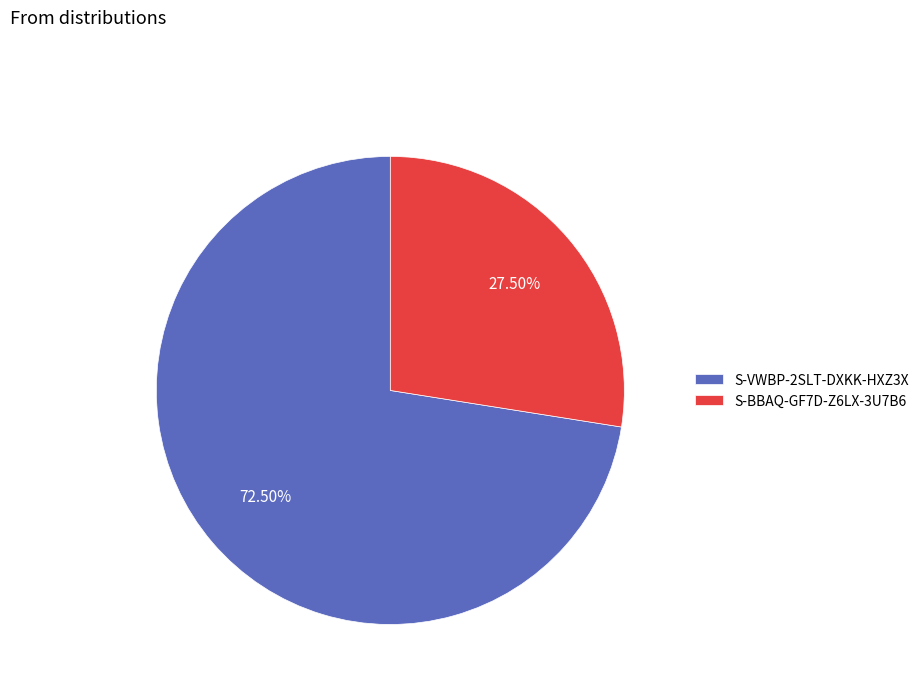

How many segments does this pie chart have?

2